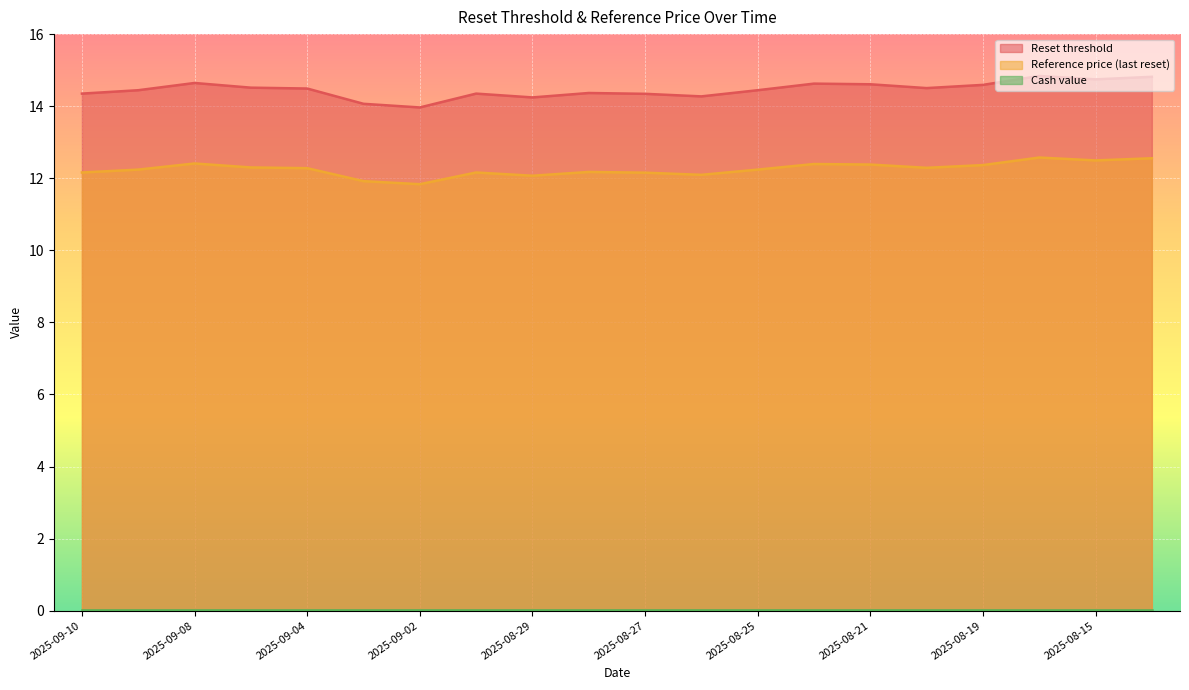

What is the sum of all Reference price (last reset) values?

245.1